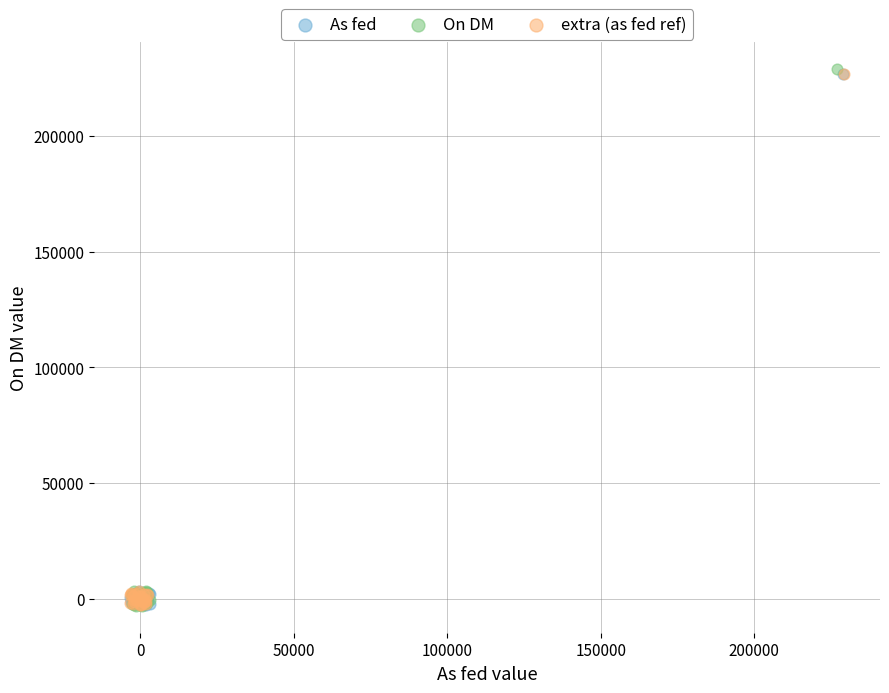

What are all the series names shown in the legend?

As fed, On DM, extra (as fed ref)